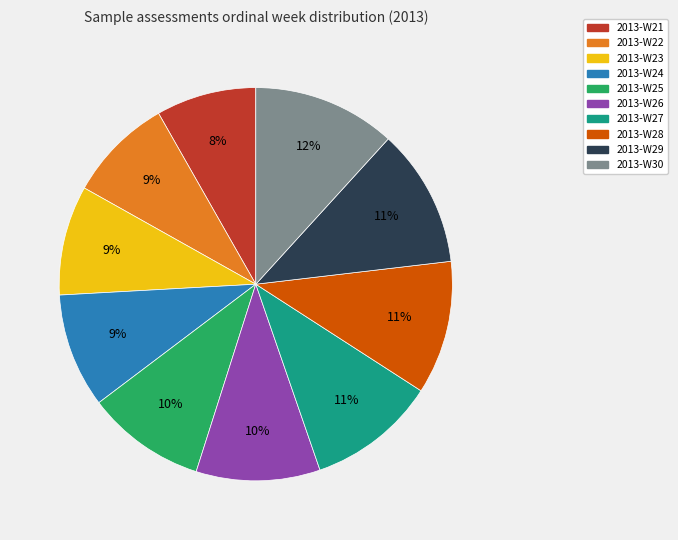

Count the number of slices in the pie.

10